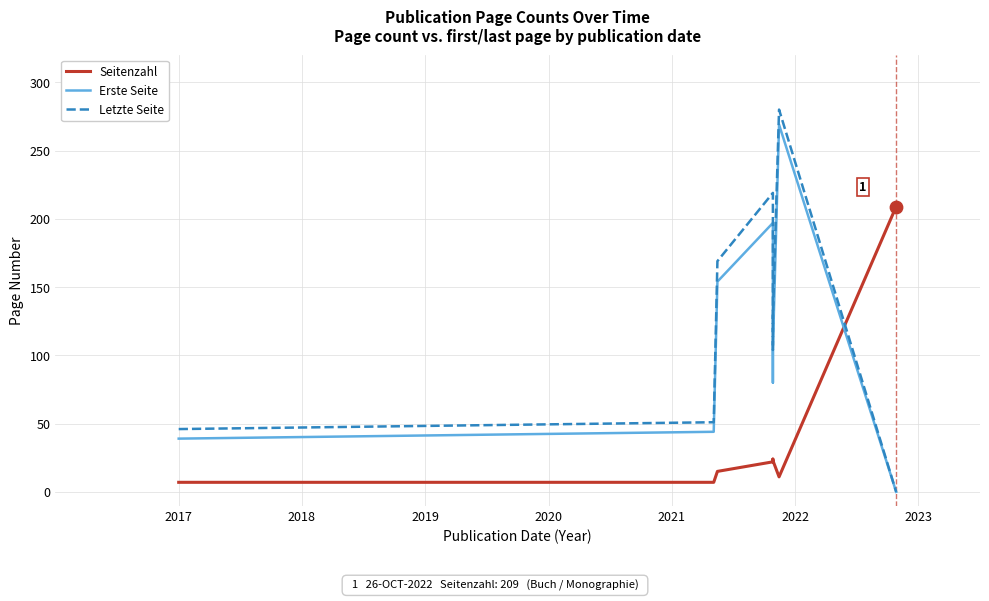

Is the value of Erste Seite at 2018 greater than the value of Letzte Seite at 2022?

No